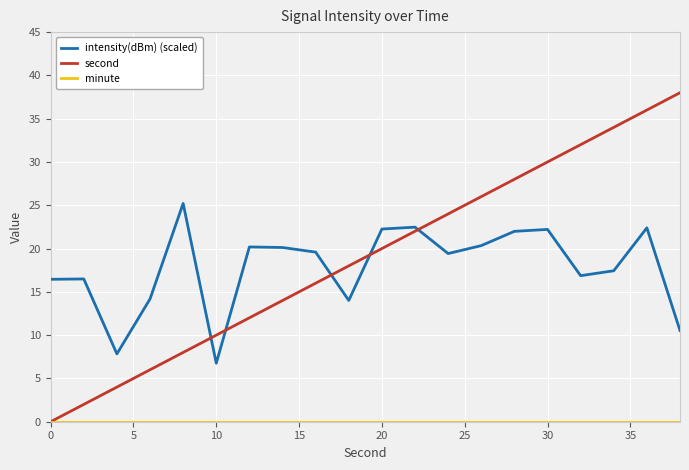

Which series has the largest range (max minus min)?

second